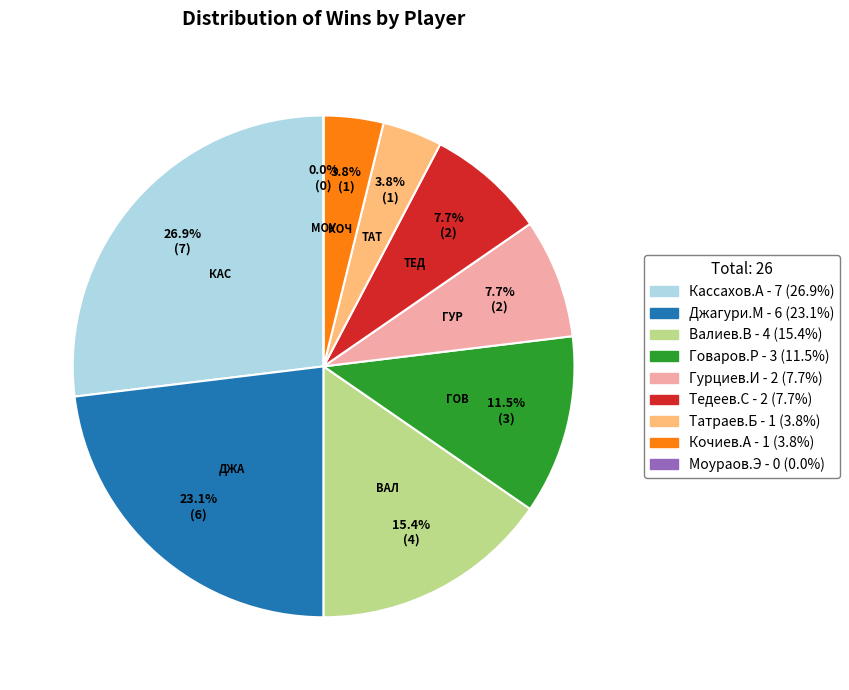

To the nearest percent, what is the difference between the largest and smallest slice percentages?

27%